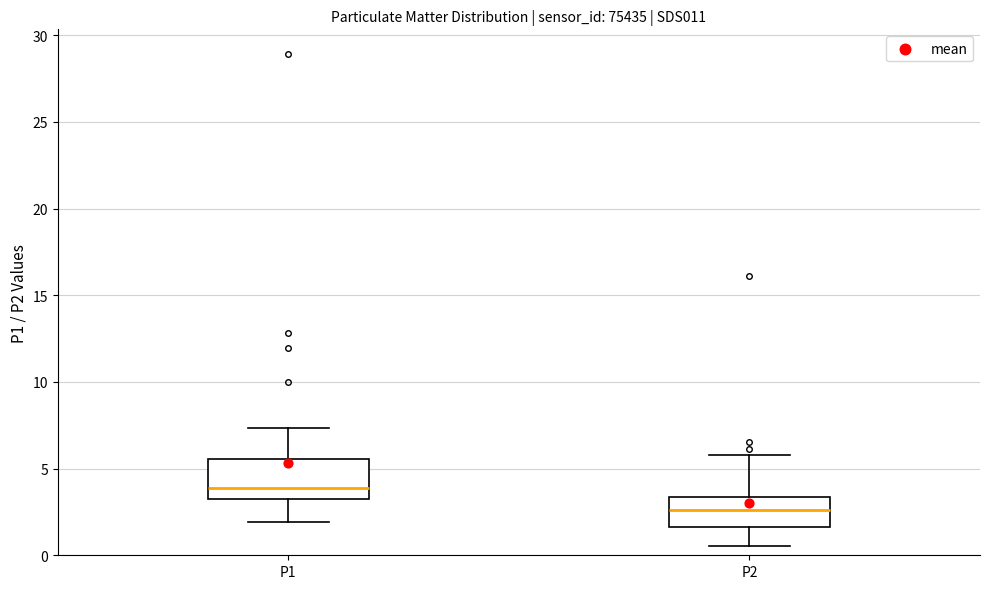

Which box is the tallest, from its lower edge to its upper edge?

P1